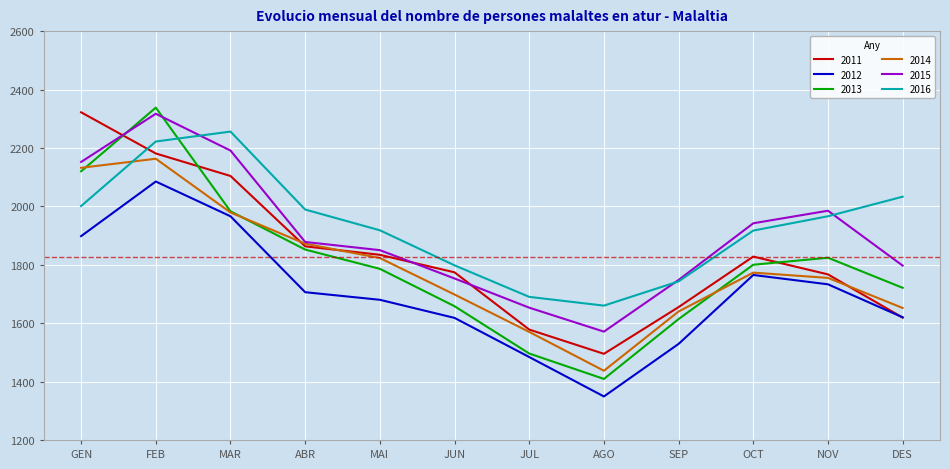

What is the approximate value of 2011 at MAI?

1834